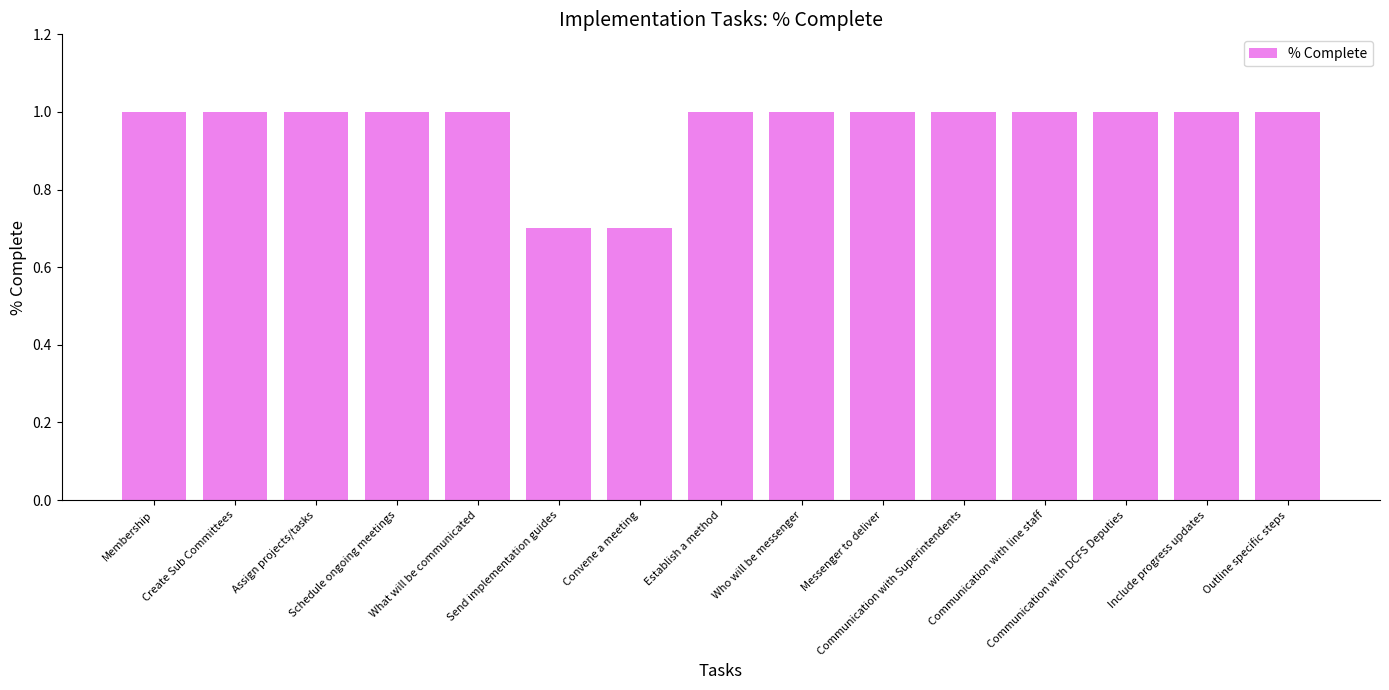

The chart shows a value of 1.0 at Communication with Superintendents. True or false?

True